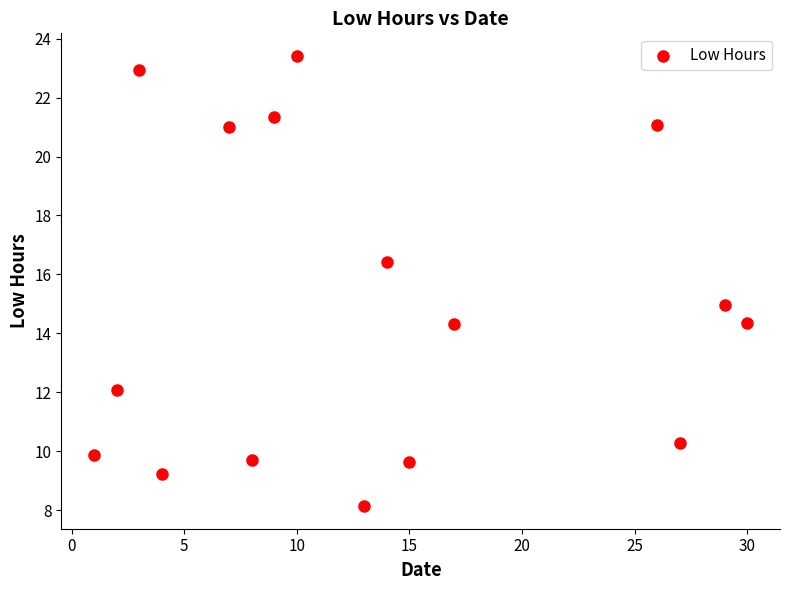

What is the range of X values (max minus min)?

29.0